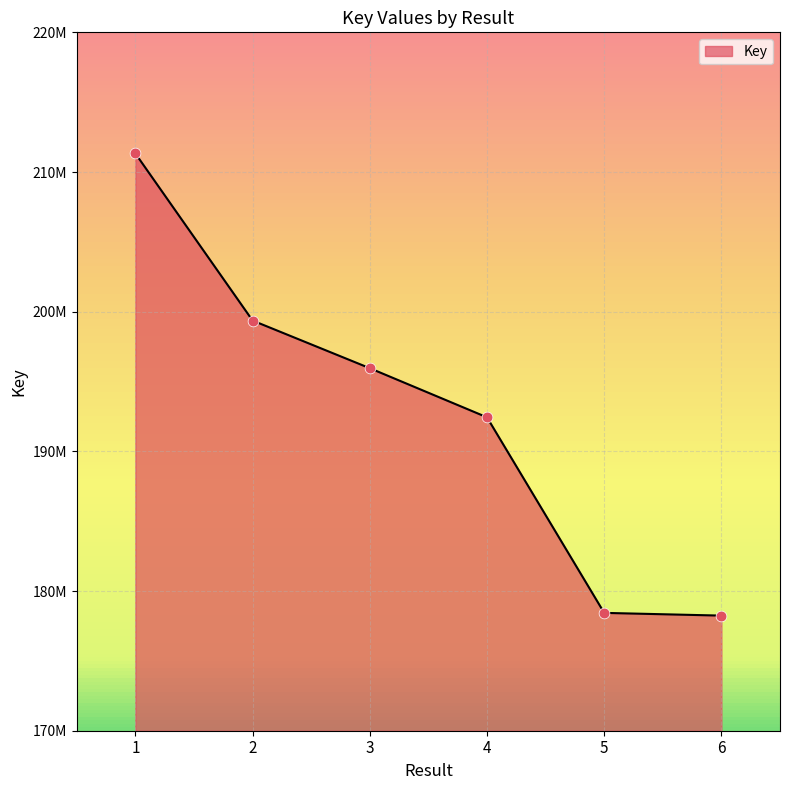

Between 1 and 3, which is larger?

1